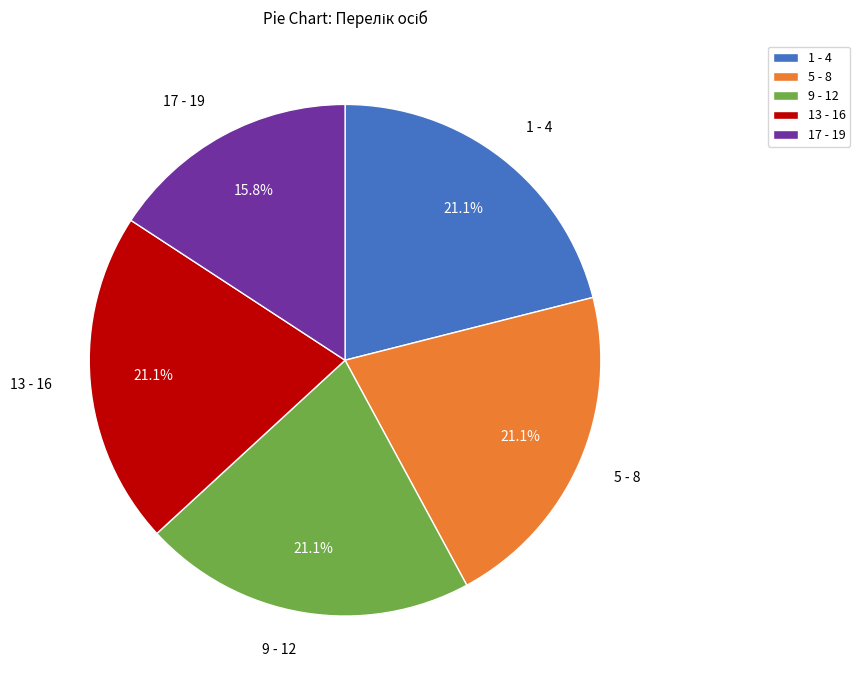

Does 13 - 16 account for over 50% of the chart?

No